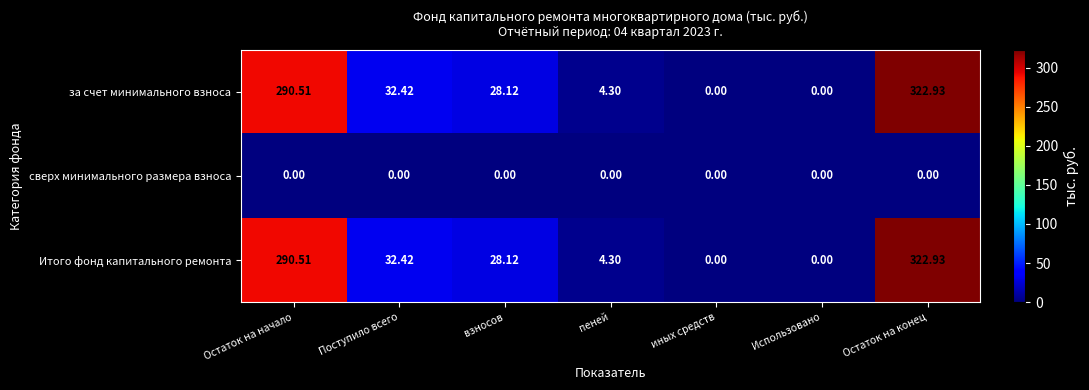

At which category does the chart reach its peak across all series?

Остаток на конец